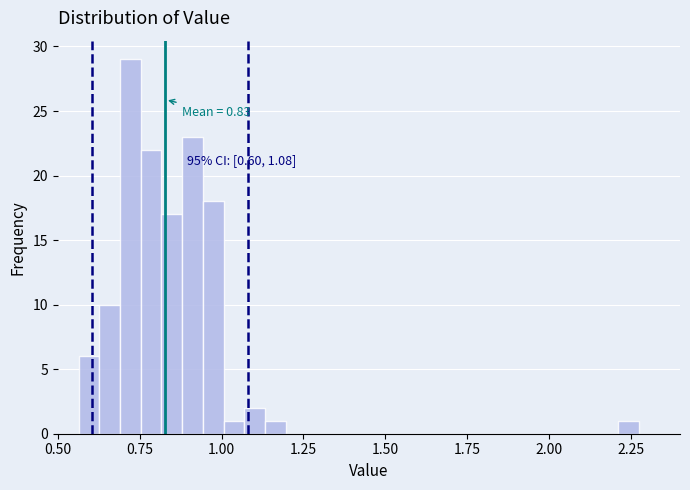

Read against the x-axis, roughly where is the centre of the tallest bar?

0.70